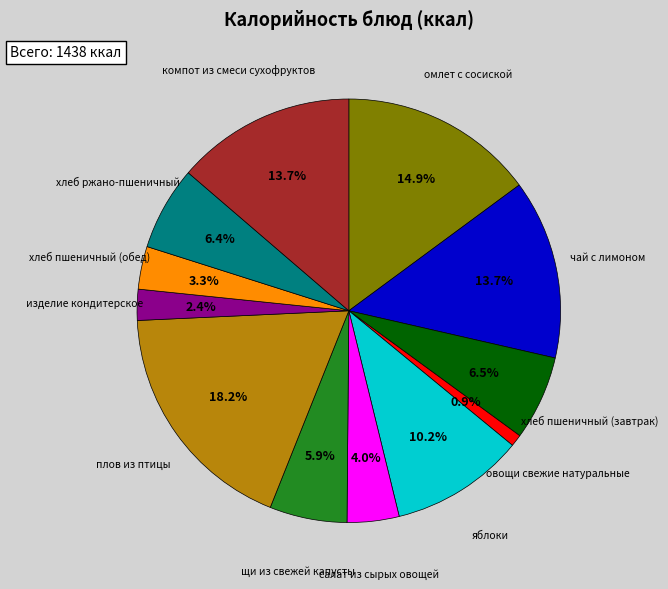

Which category has the biggest portion of the pie?

плов из птицы